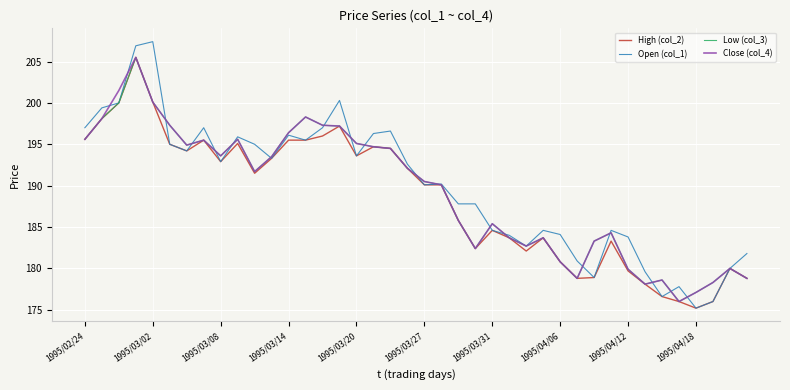

Which series has the largest range (max minus min)?

Open (col_1)